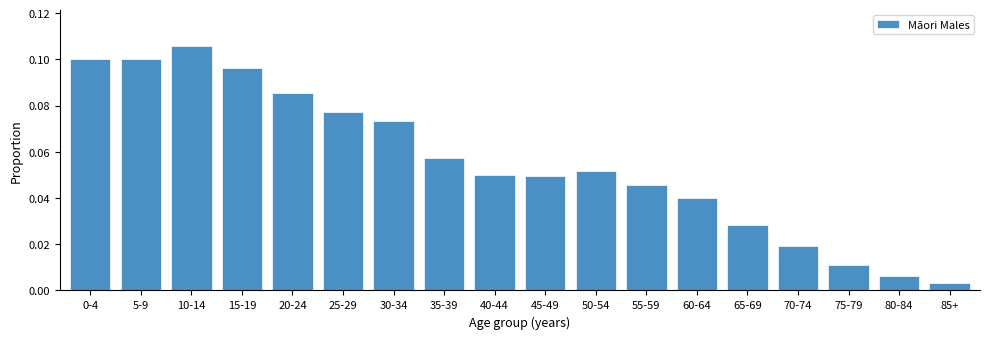

Which label corresponds to the smallest value in the chart?

85+